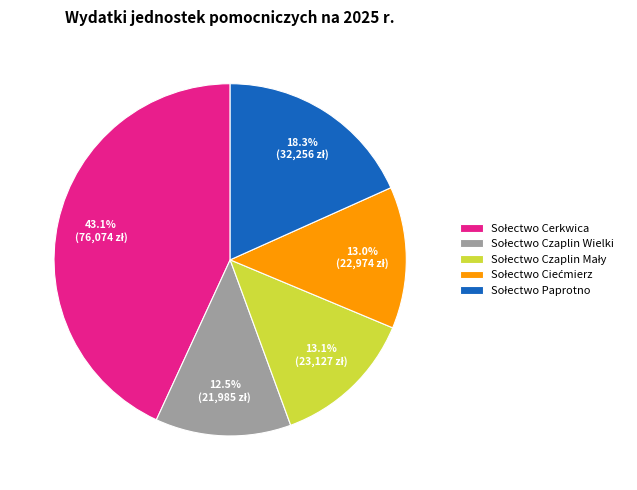

How many slices are in this pie chart?

5